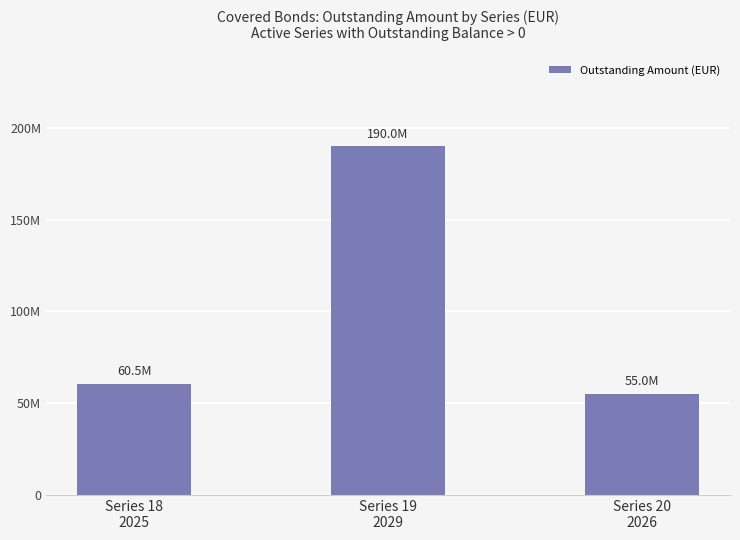

Rank the categories by value from highest to lowest.

Series 19
2029, Series 18
2025, Series 20
2026